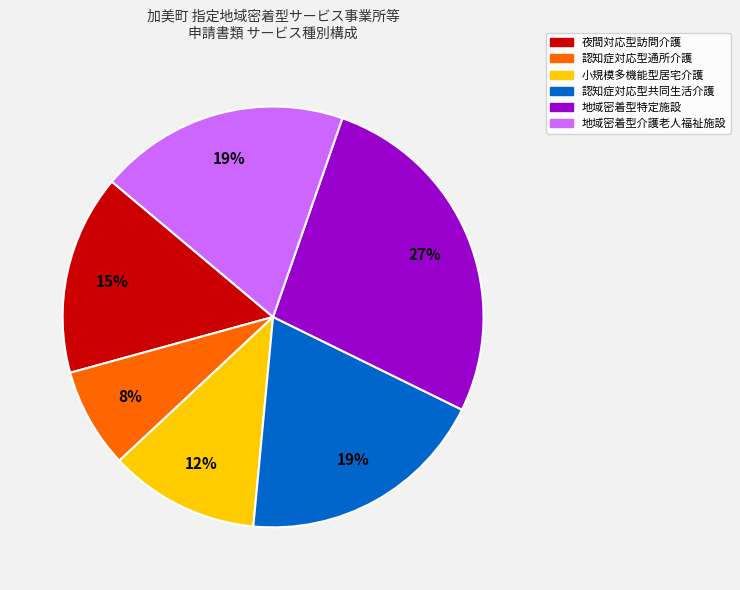

Does any single category account for the majority?

No